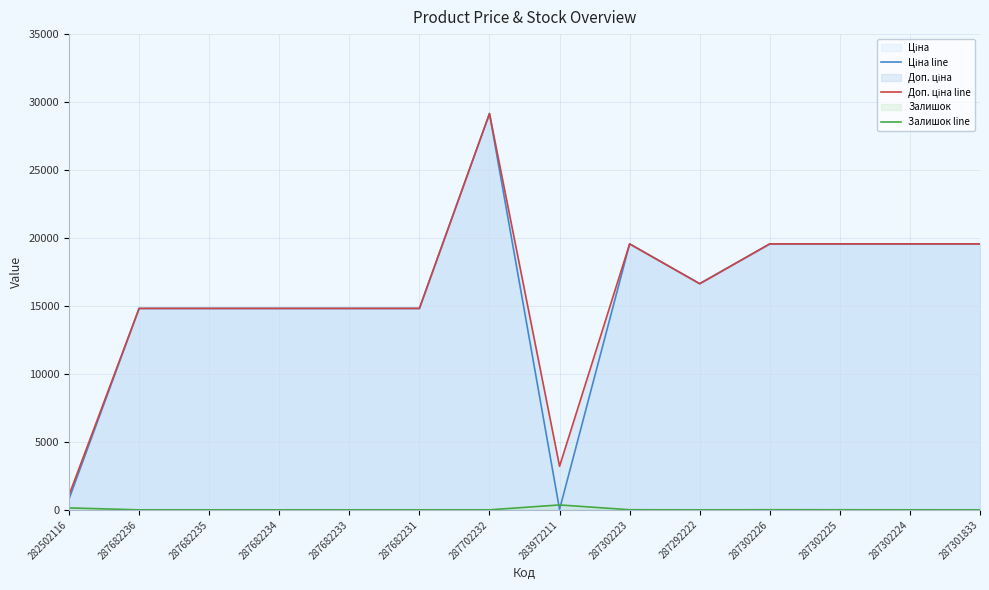

At which category does Ціна line reach its first local peak?

287702232